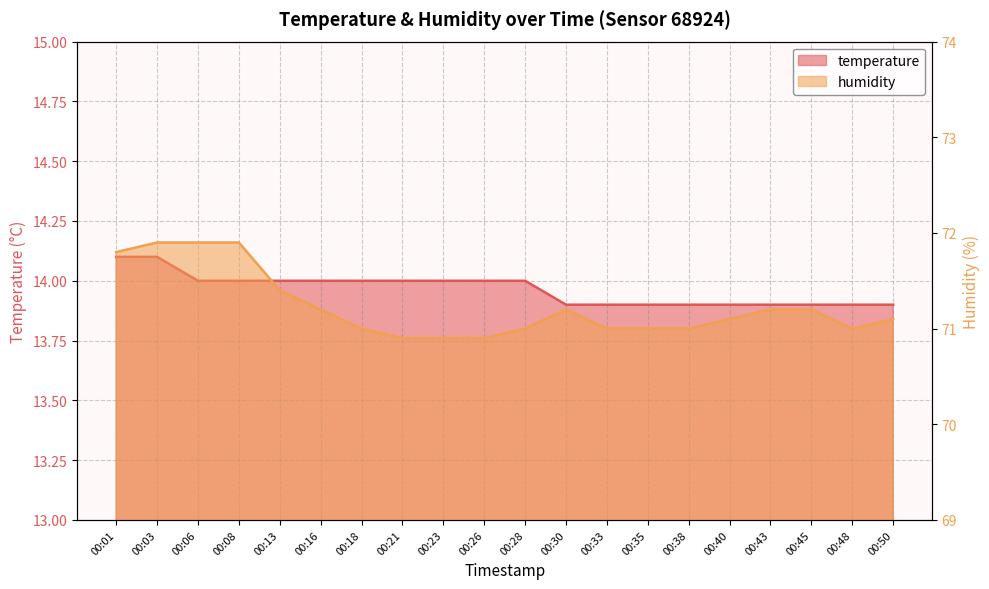

What is the smallest value displayed?

13.9